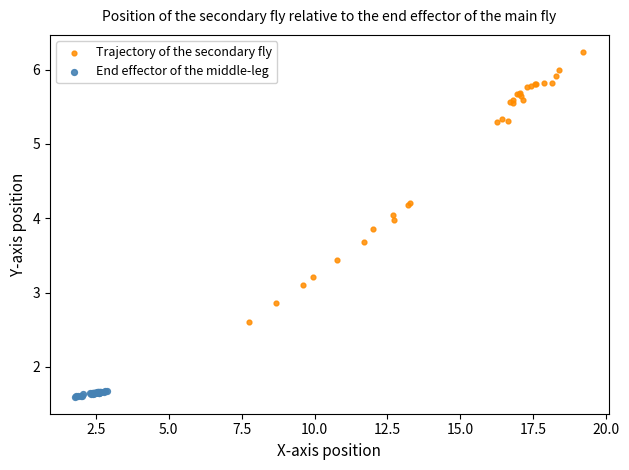

Which series has the largest Y range (max minus min)?

Trajectory of the secondary fly